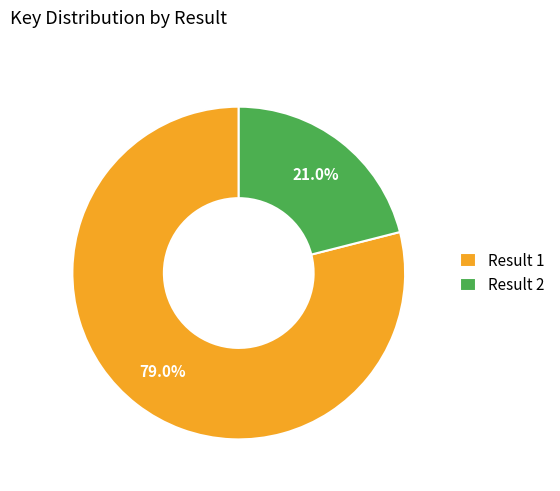

To the nearest percent, what is the average slice percentage?

50%